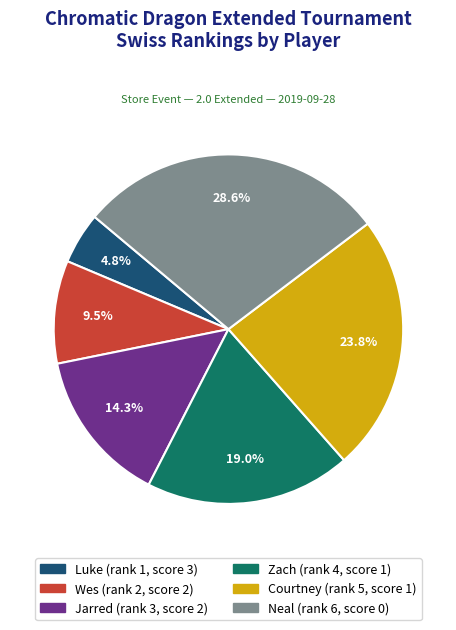

What percentage is the Luke slice, to the nearest percent?

5%